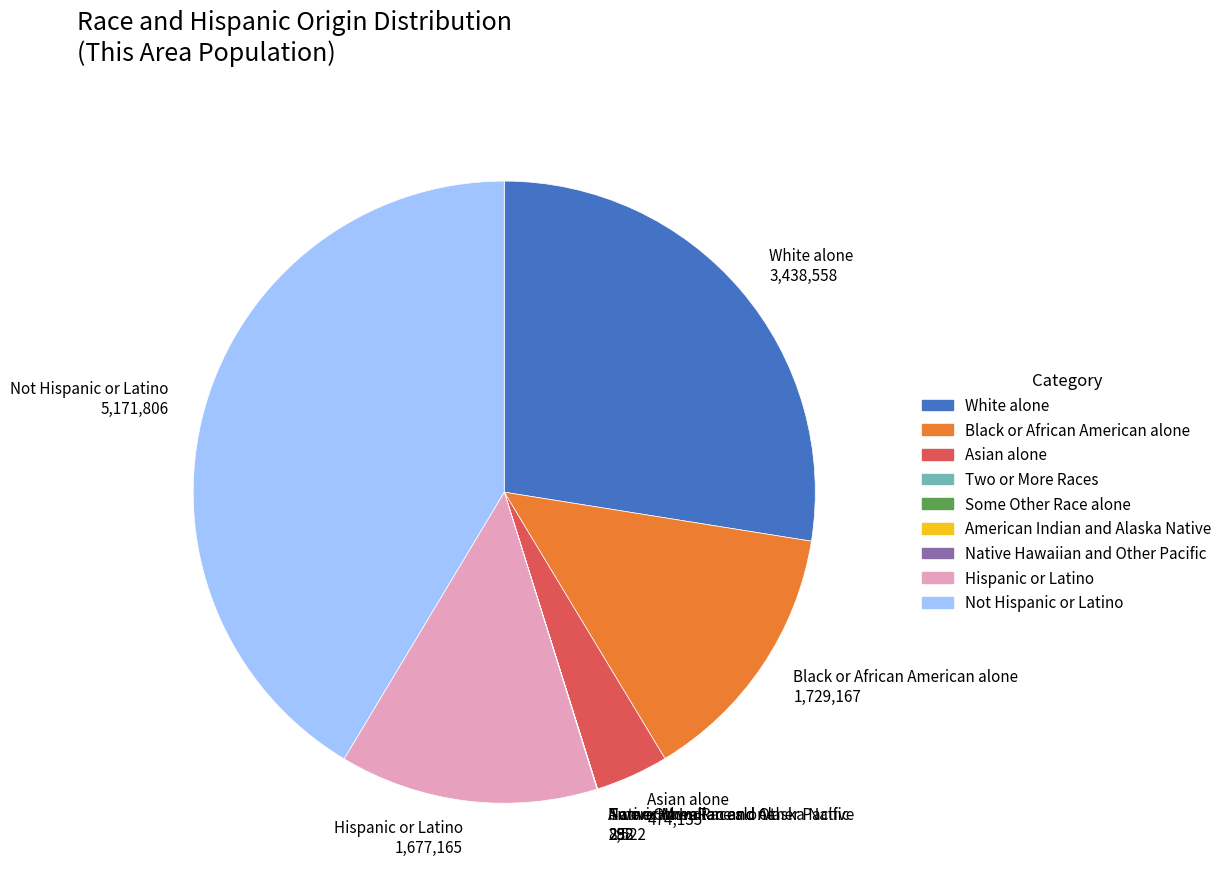

Does Not Hispanic or Latino 5,171,806 account for over 50% of the chart?

No